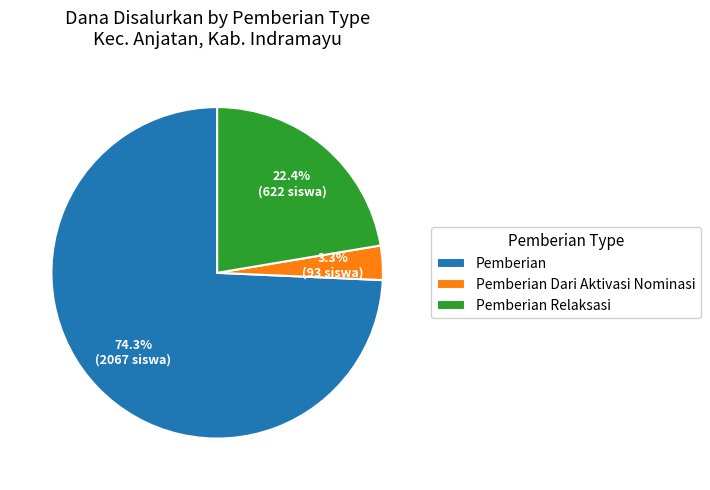

What is the ratio of the value at Pemberian Relaksasi to the value at Pemberian?

0.3